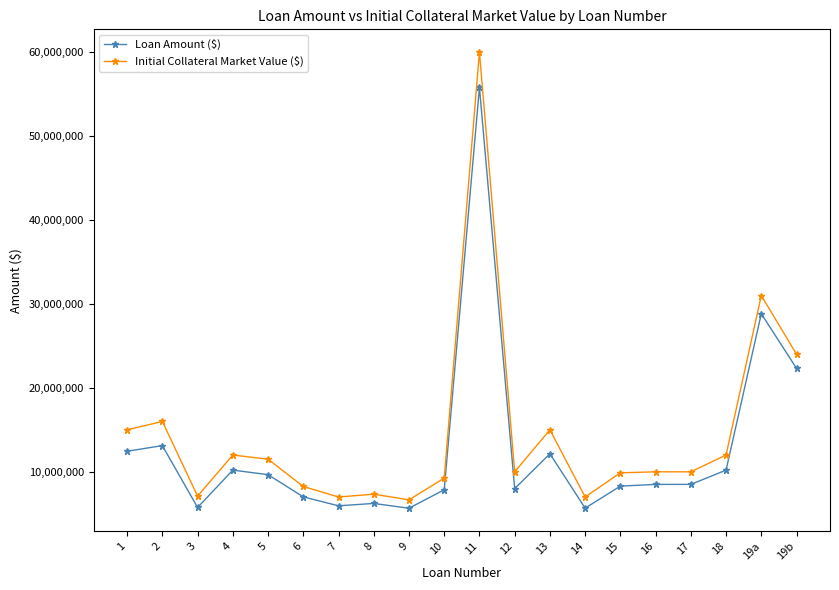

Which category has the highest value across all series?

11